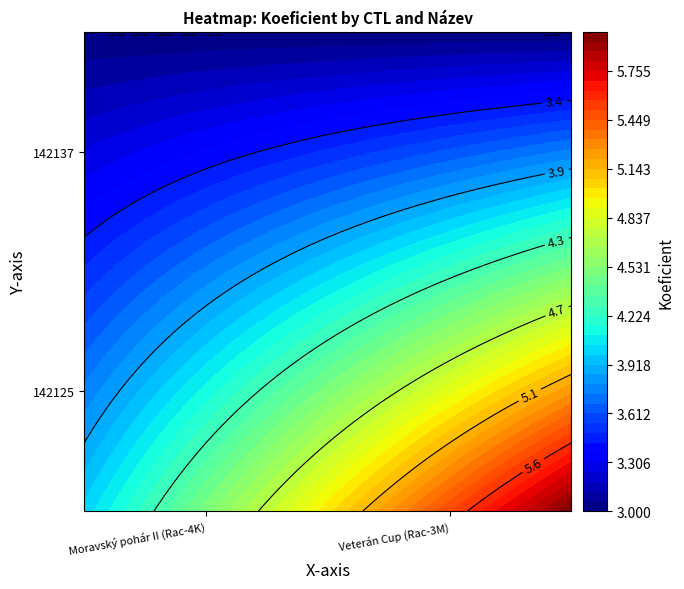

True or false: 142137 has a value of 4 at 0.

False